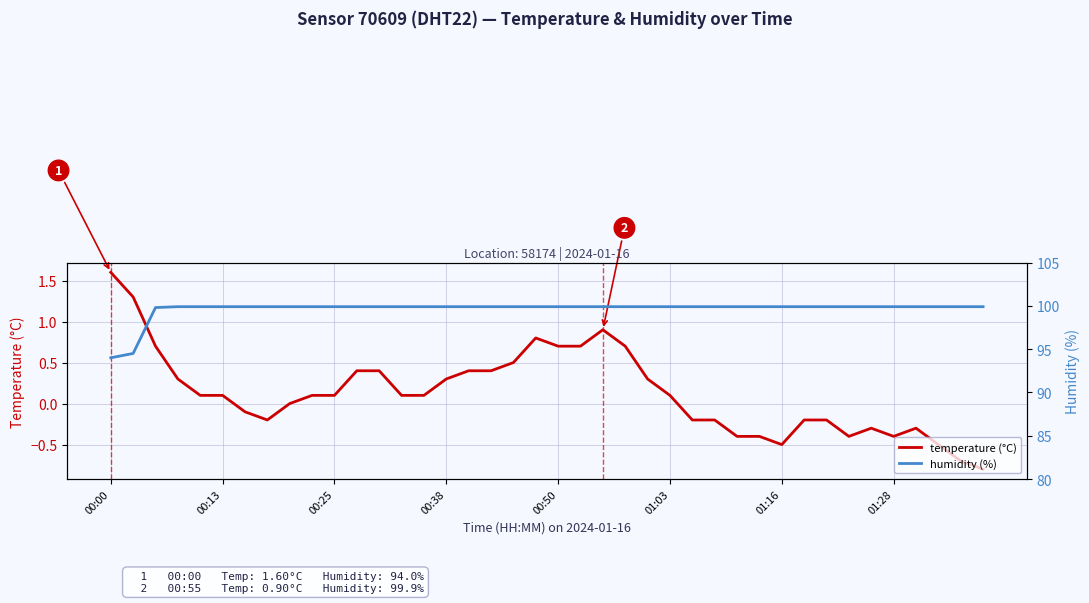

What is the value of the temperature (°C) point at the 1st from the left?

1.6